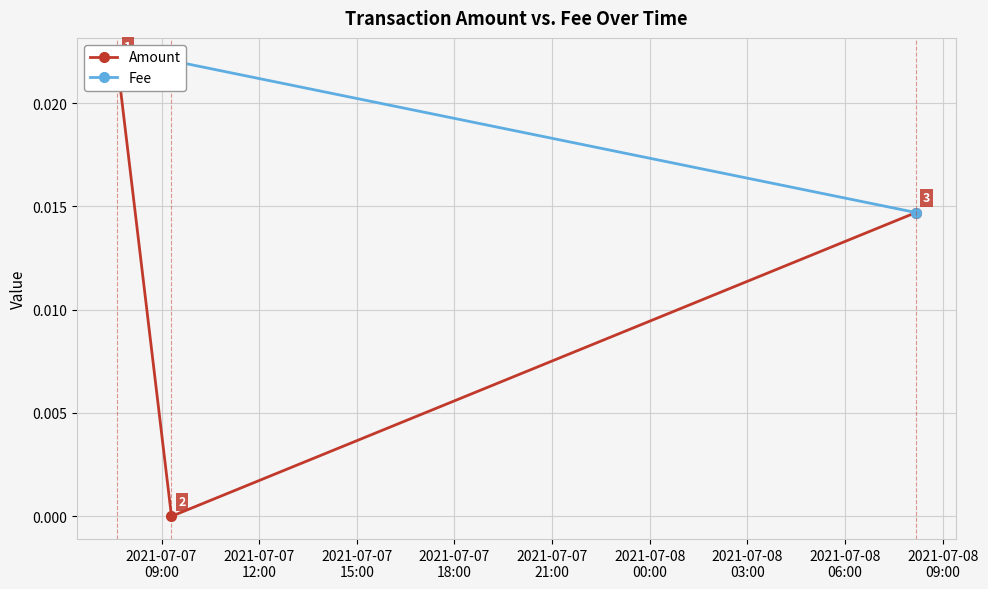

Does the chart display data point markers on the line(s)?

Yes